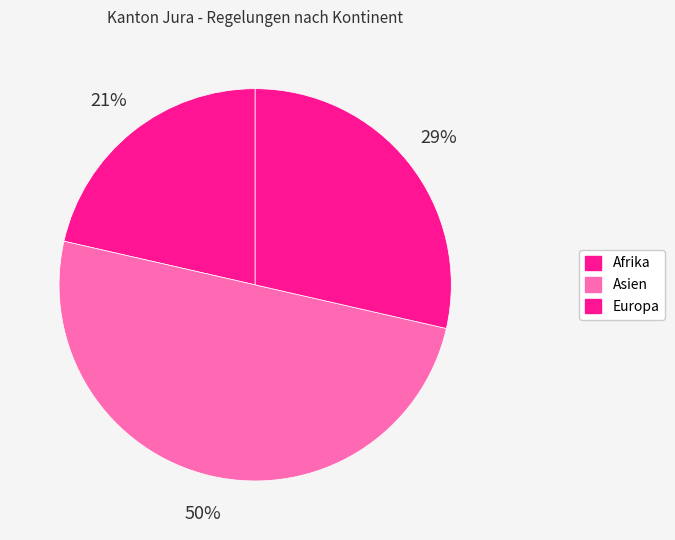

Count the number of slices in the pie.

3